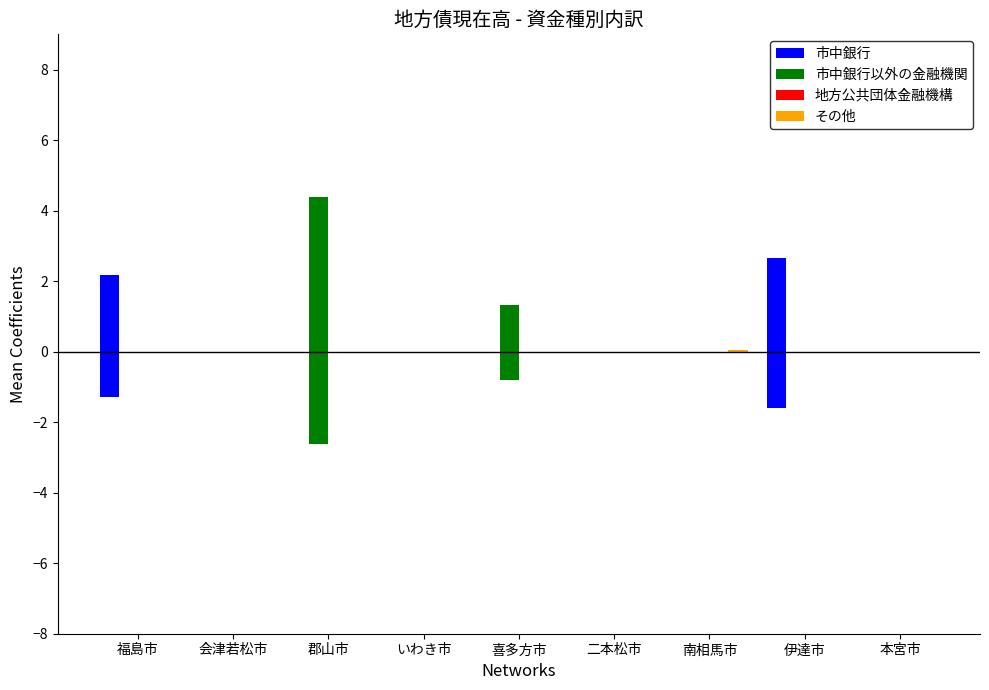

Where is 市中銀行以外の金融機関 nearest to the value 2?

喜多方市